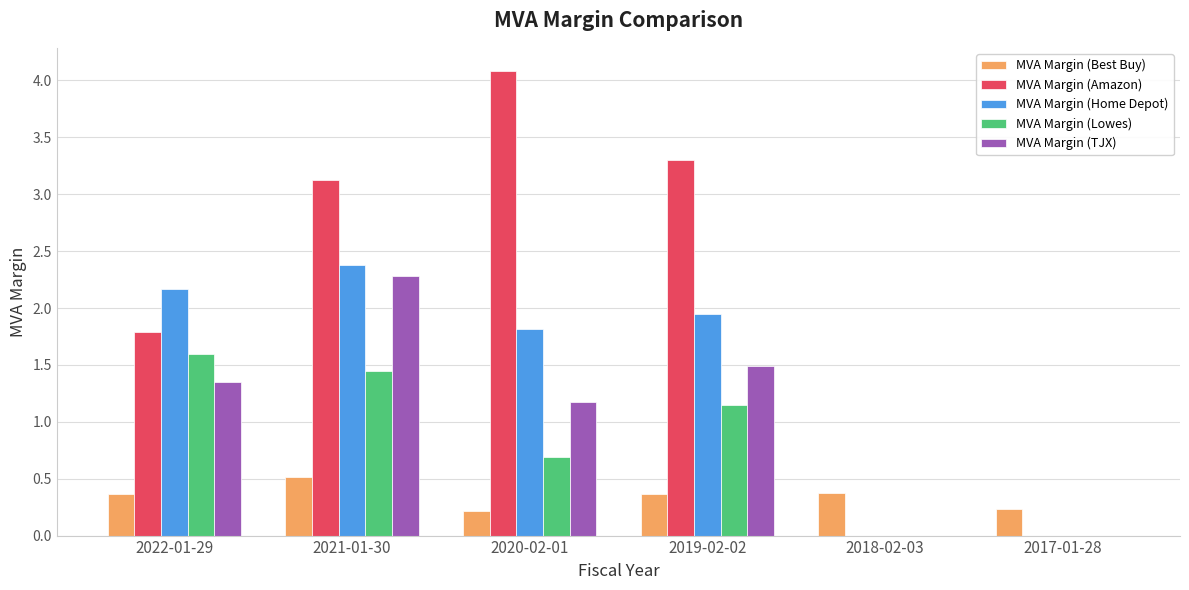

Where does the MVA Margin (Amazon) series first go above 3?

2021-01-30